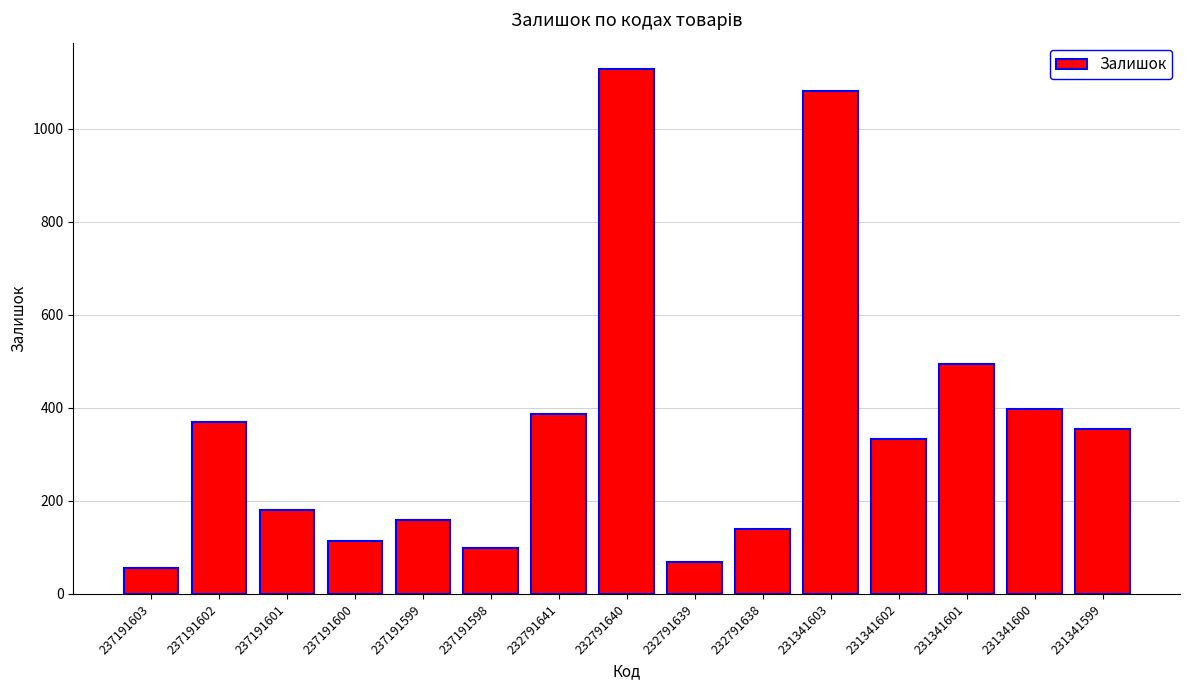

What is the value of the 3rd bar from the left?

180